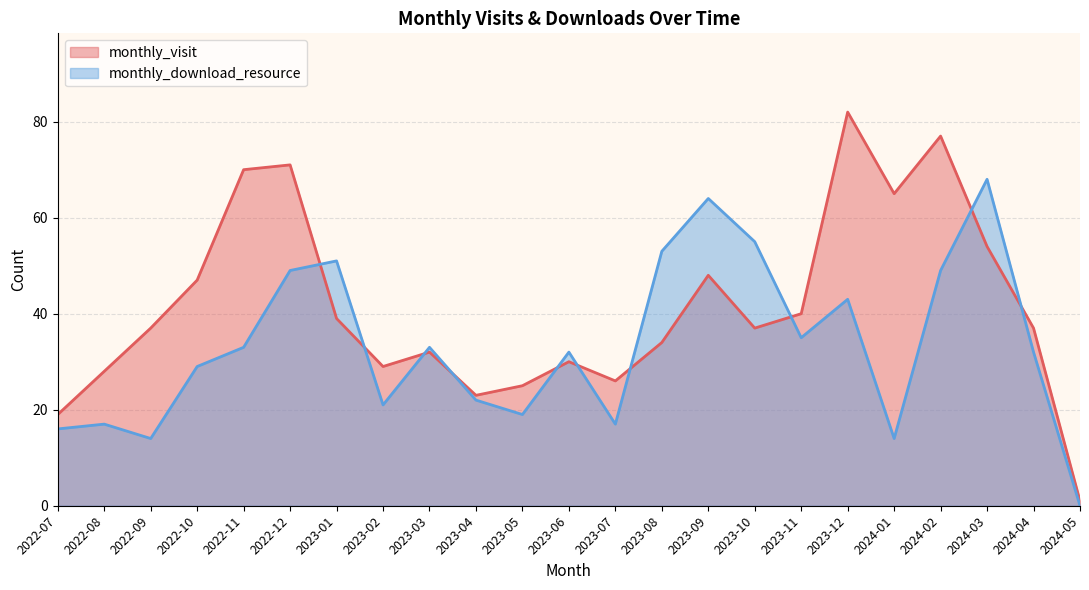

What is the label of the 17th point from the right?

2023-01